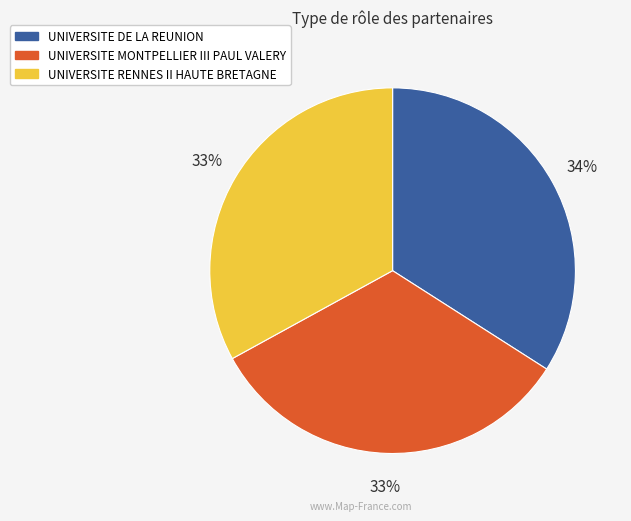

Does any single category account for the majority?

No